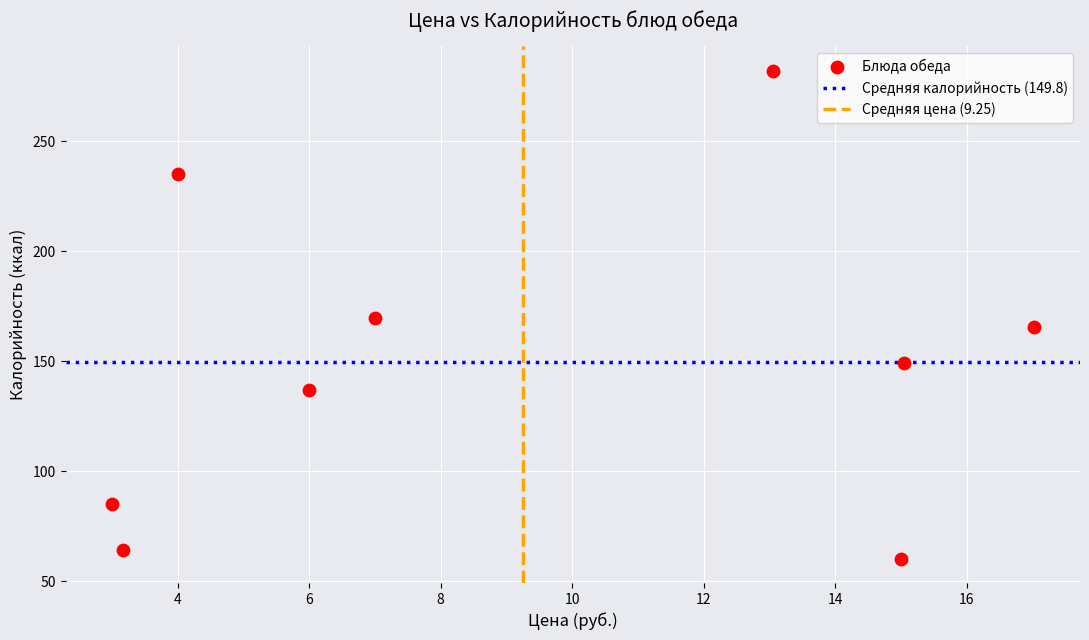

What is the average Y value?

149.8